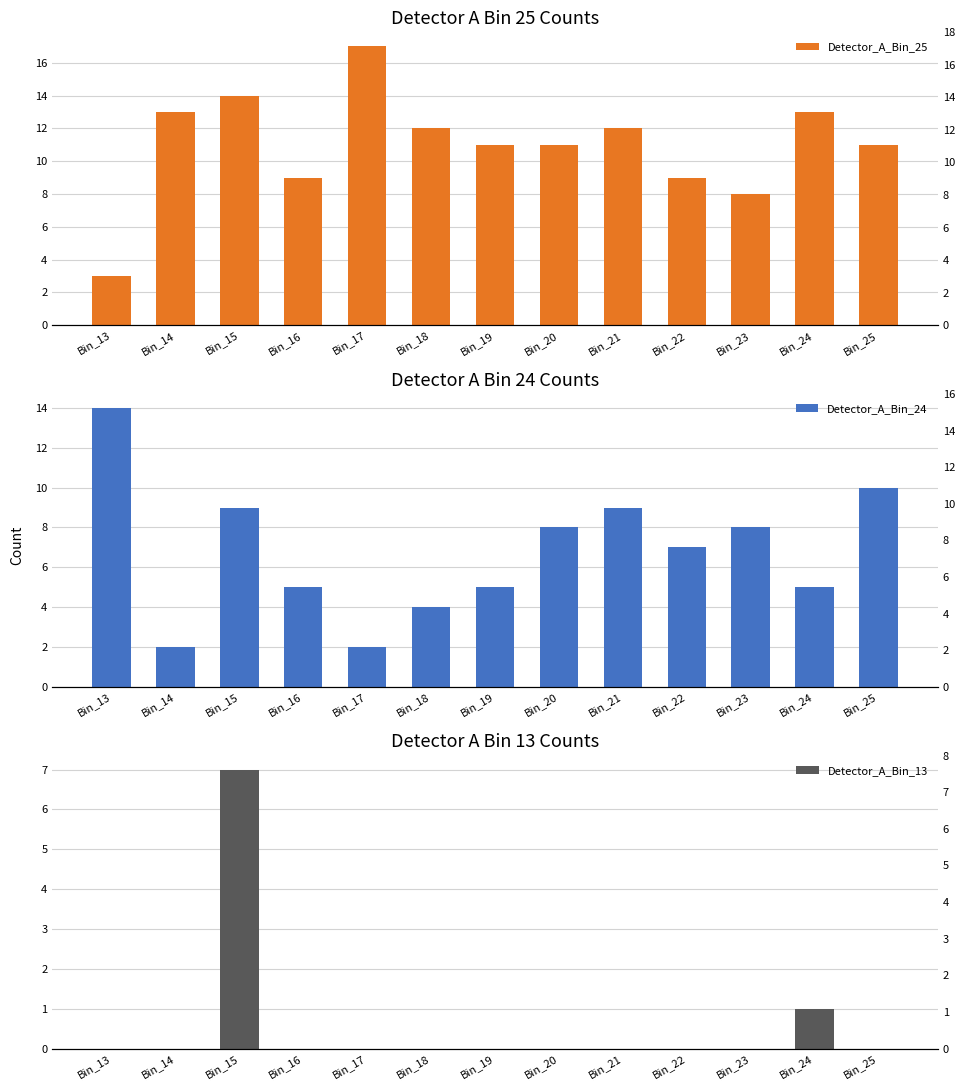

What are all the series names shown in the legend?

Detector_A_Bin_25, Detector_A_Bin_24, Detector_A_Bin_13